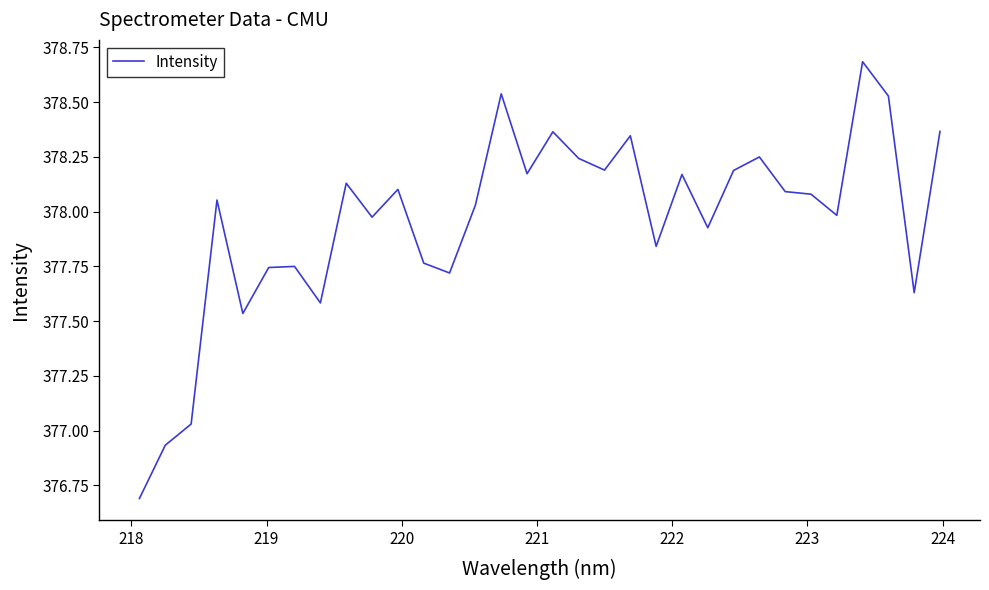

What is the difference between the maximum and minimum values?

2.0